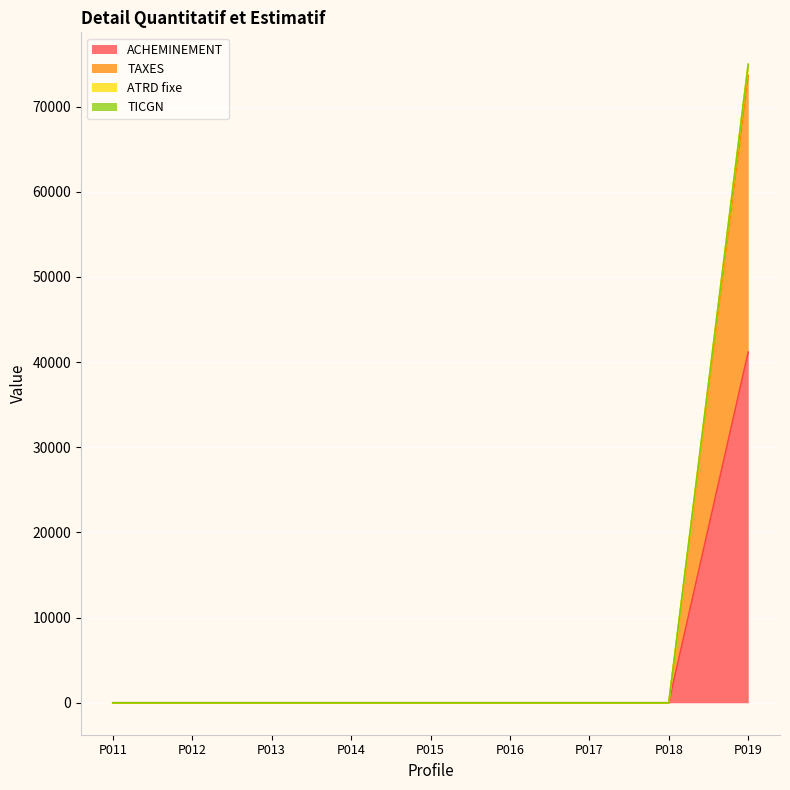

Reading right to left, transcribe all the data shown in this chart.

ACHEMINEMENT: P019=41171.8	P018=0.0	P017=0.0	P016=0.0	P015=0.0	P014=0.0	P013=0.0	P012=0.0	P011=0.0
TAXES: P019=73650.5	P018=0.0	P017=0.0	P016=0.0	P015=0.0	P014=0.0	P013=0.0	P012=0.0	P011=0.0
ATRD fixe: P019=74951.9	P018=0.0	P017=0.0	P016=0.0	P015=0.0	P014=0.0	P013=0.0	P012=0.0	P011=0.0
TICGN: P019=74969.0	P018=0.0	P017=0.0	P016=0.0	P015=0.0	P014=0.0	P013=0.0	P012=0.0	P011=0.0